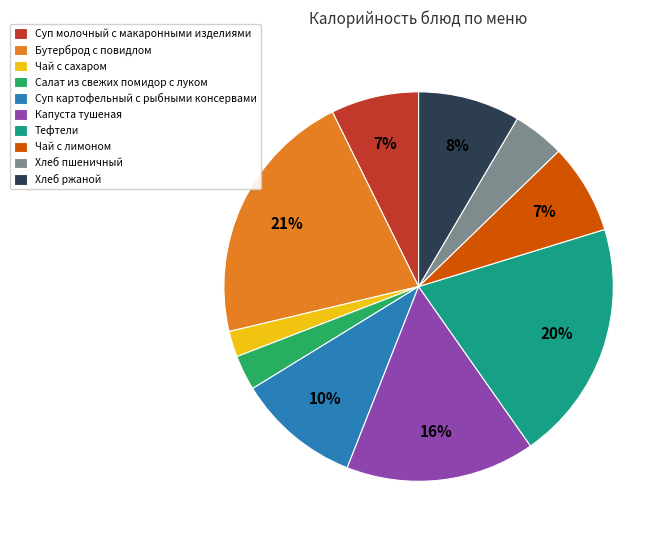

True or false: Чай с лимоном accounts for 19% of the total.

False